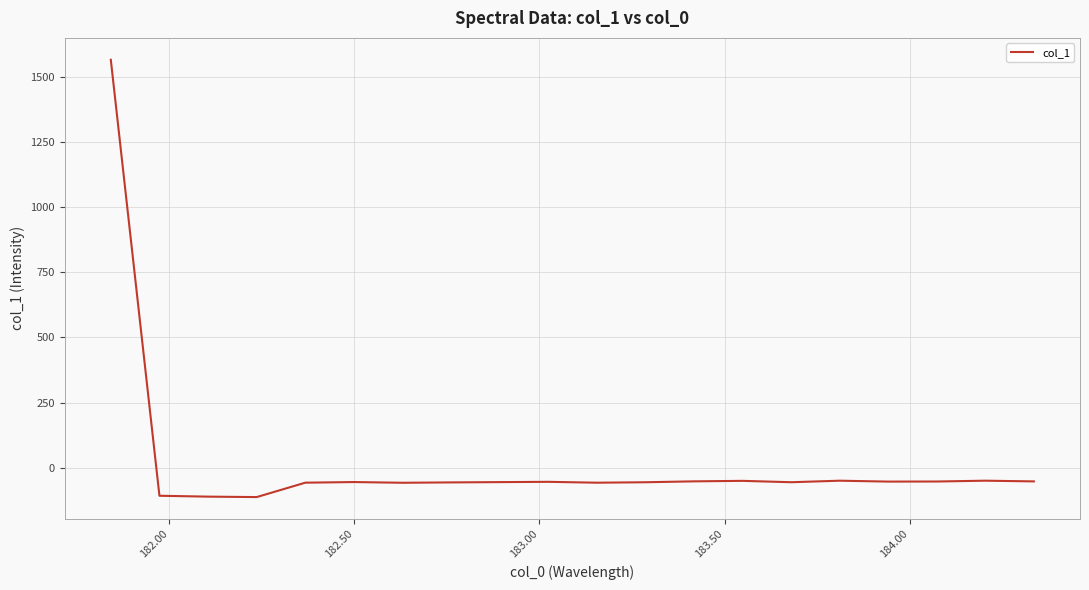

What is the difference between the maximum and minimum values?

1679.8